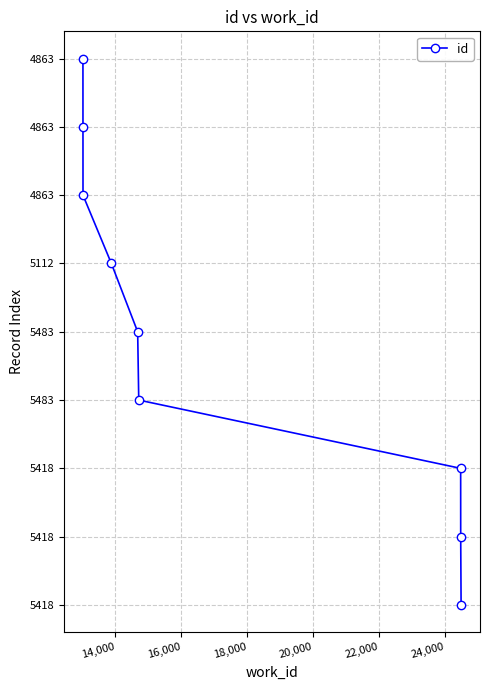

Does the chart have visible grid lines?

Yes